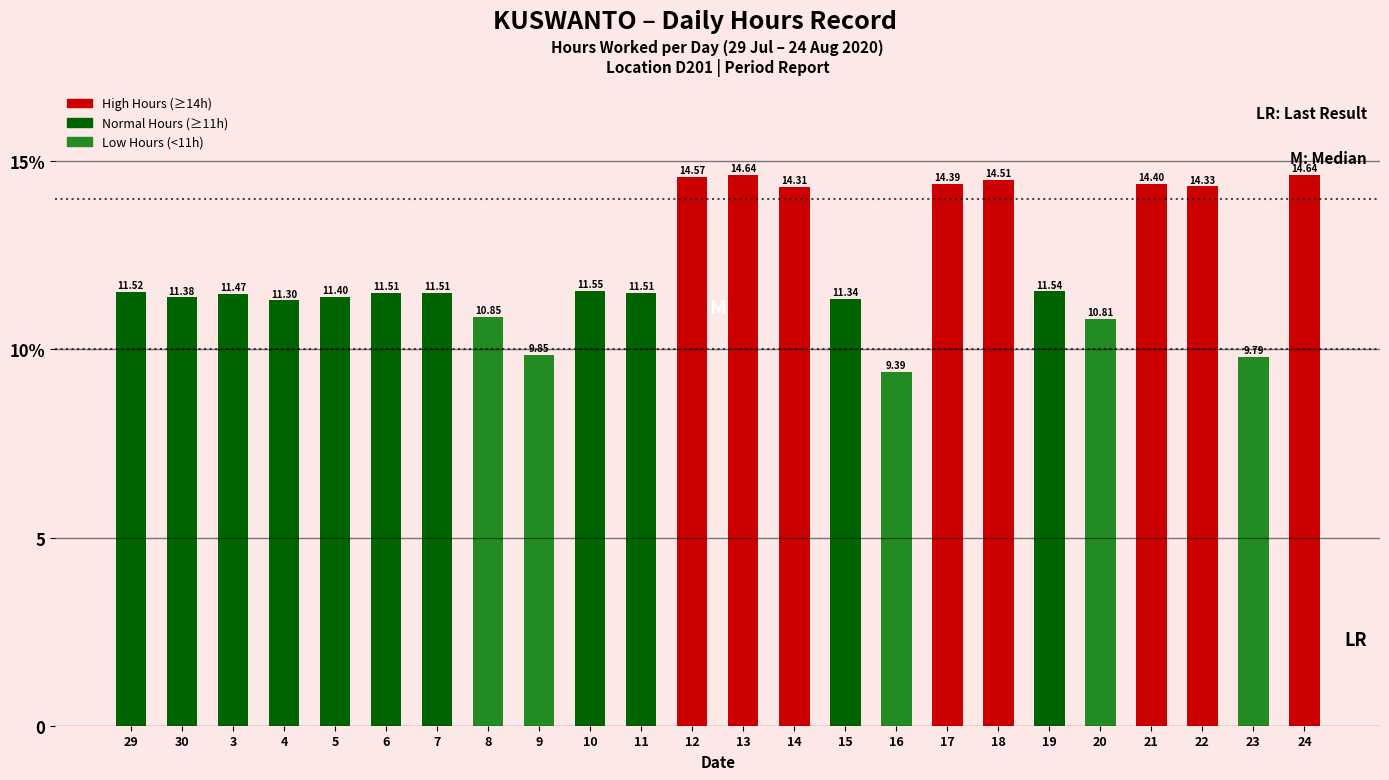

Reading right to left, list all the values displayed in this chart.

14.6	9.8	14.3	14.4	10.8	11.5	14.5	14.4	9.4	11.3	14.3	14.6	14.6	11.5	11.6	9.8	10.8	11.5	11.5	11.4	11.3	11.5	11.4	11.5